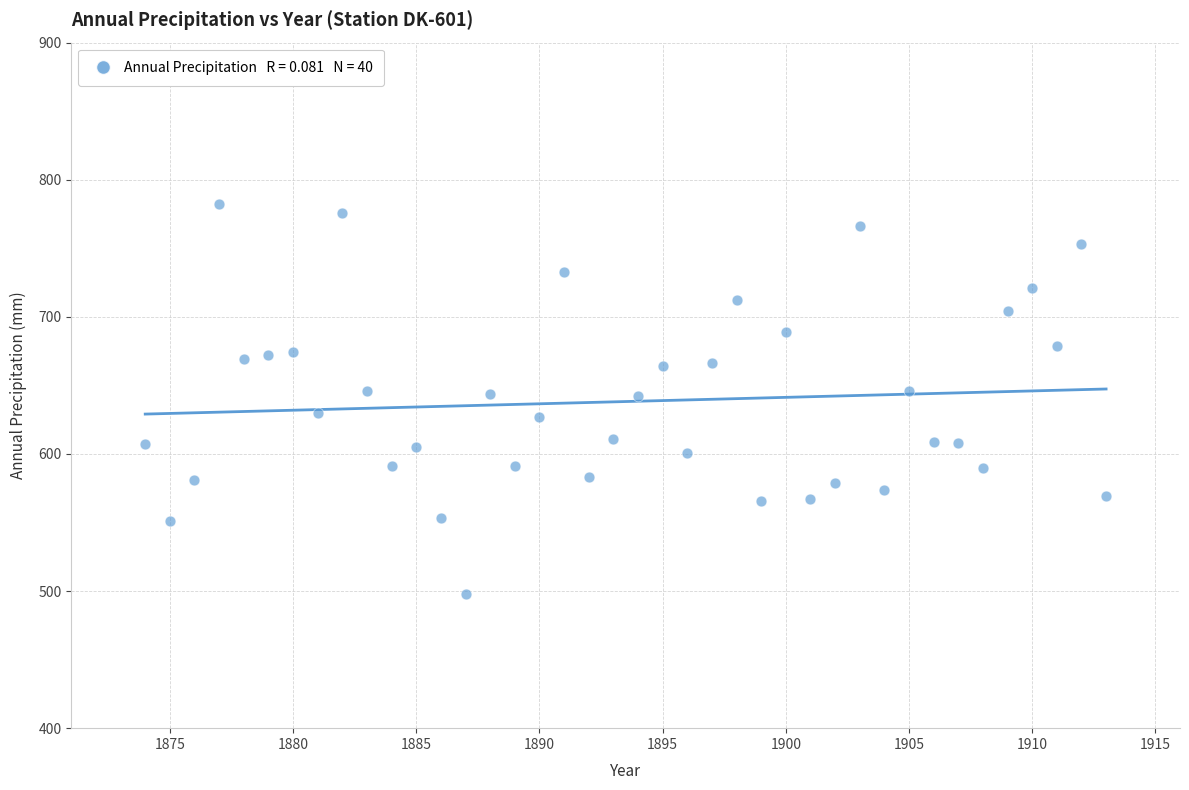

What is the range of Y values (max minus min)?

284